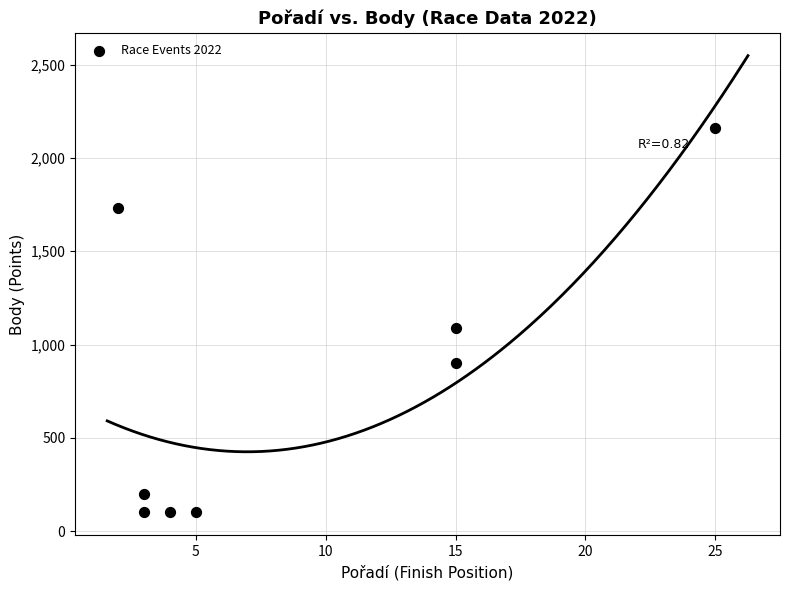

What is the range of Y values (max minus min)?

2061